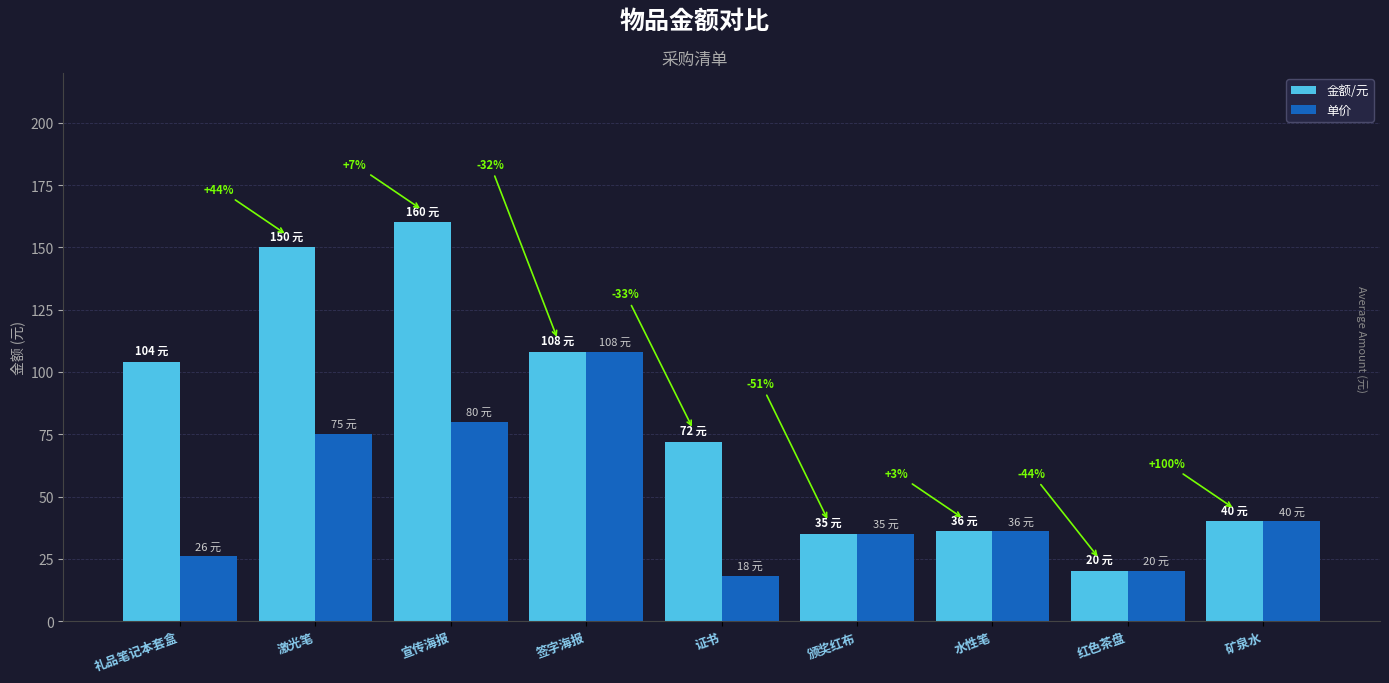

What is the label of the 6th bar from the left?

颁奖红布